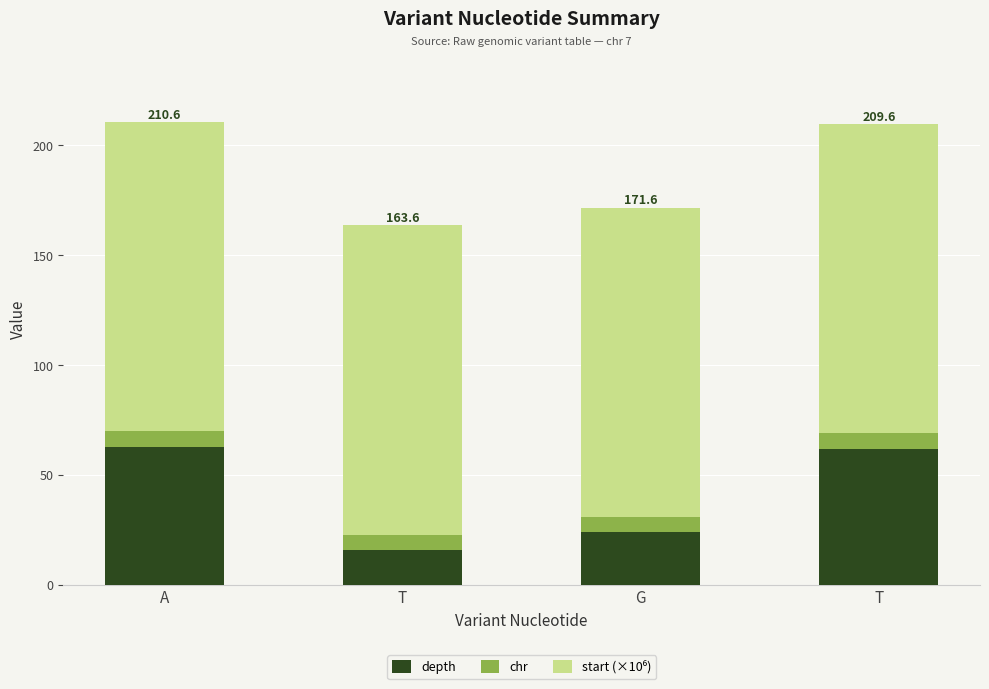

Does the chart contain stacked bars?

Yes